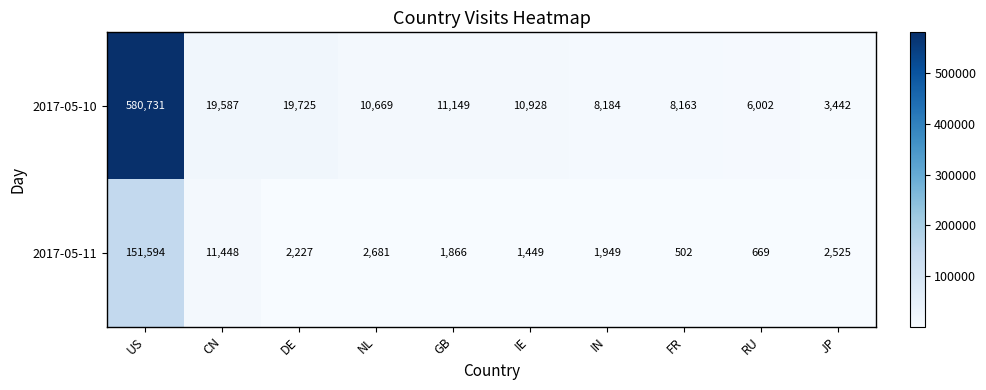

Reading right to left, what are all the values shown in this chart?

2017-05-10: JP=3442	RU=6002	FR=8163	IN=8184	IE=10928	GB=11149	NL=10669	DE=19725	CN=19587	US=580731
2017-05-11: JP=2525	RU=669	FR=502	IN=1949	IE=1449	GB=1866	NL=2681	DE=2227	CN=11448	US=151594